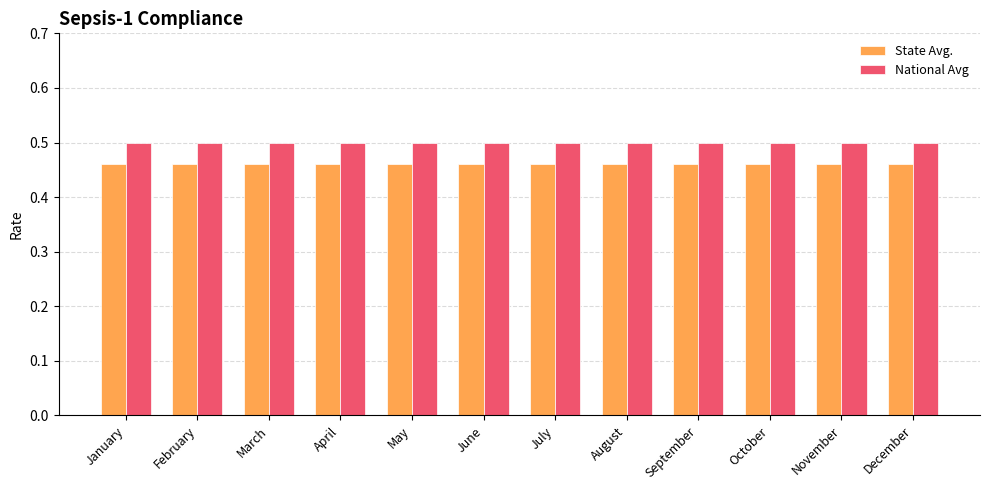

The value of State Avg. at April is 0.3. True or false?

False